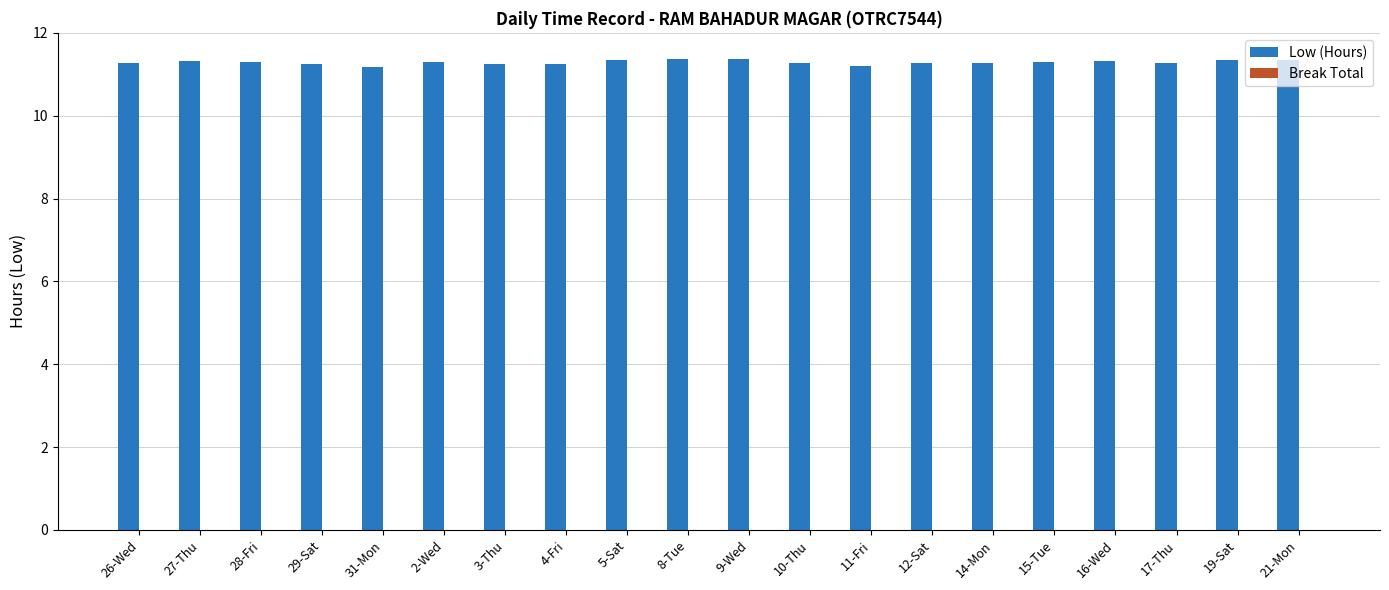

True or false: the data shows 18.3 at 27-Thu.

False